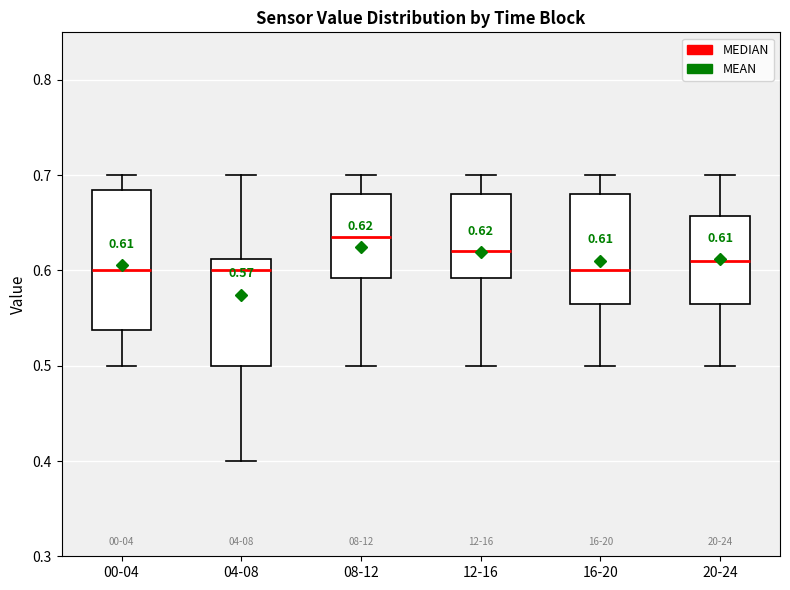

Which box is the tallest, from its lower edge to its upper edge?

00-04